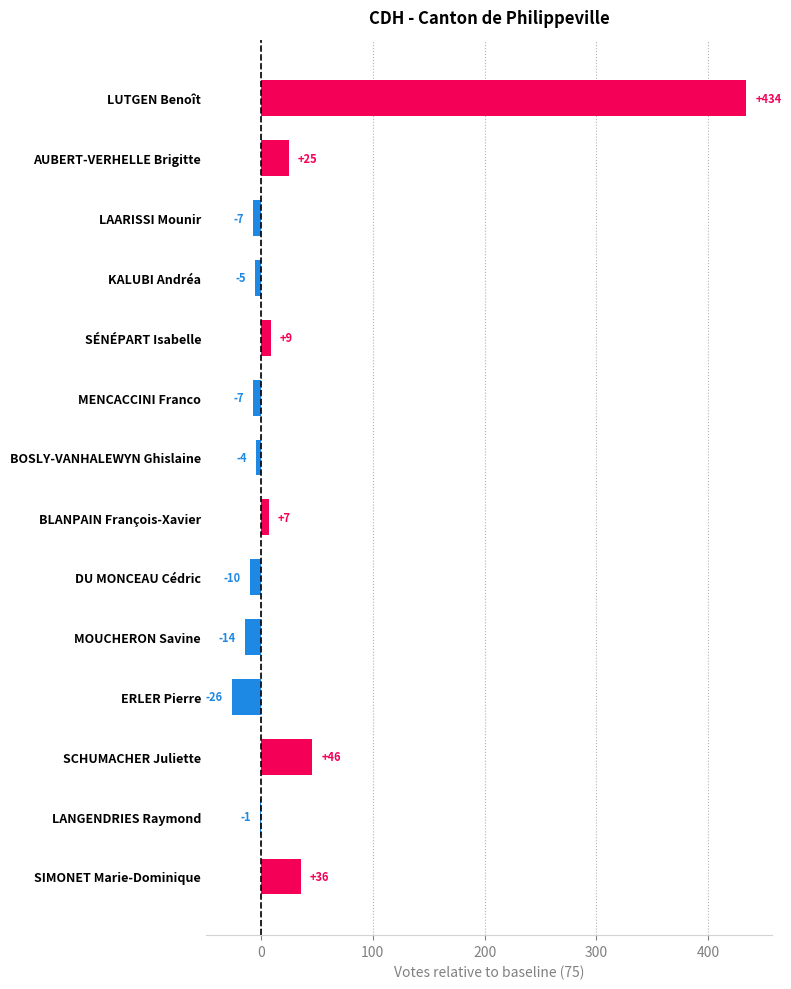

What is the change in value from BOSLY-VANHALEWYN Ghislaine to MOUCHERON Savine?

-10